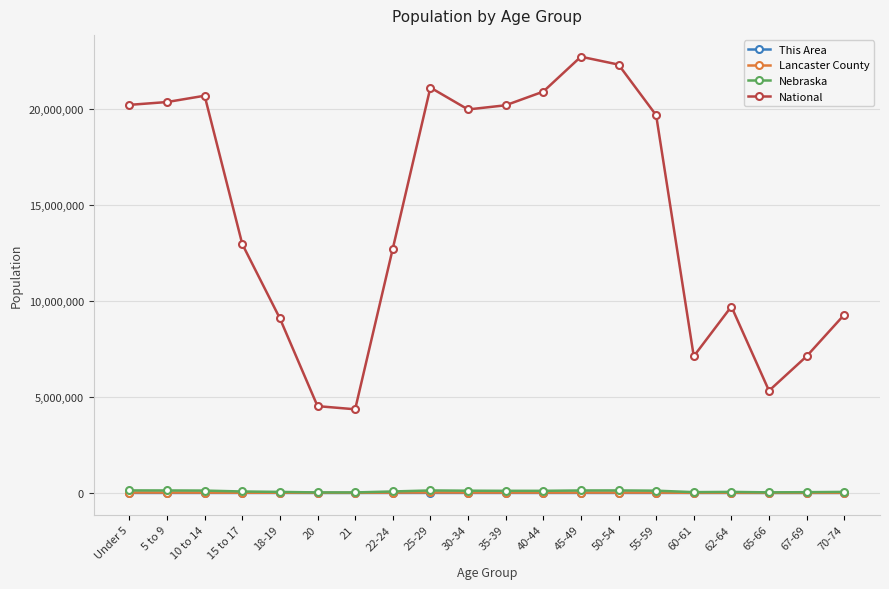

Which series has the largest total across all categories?

National